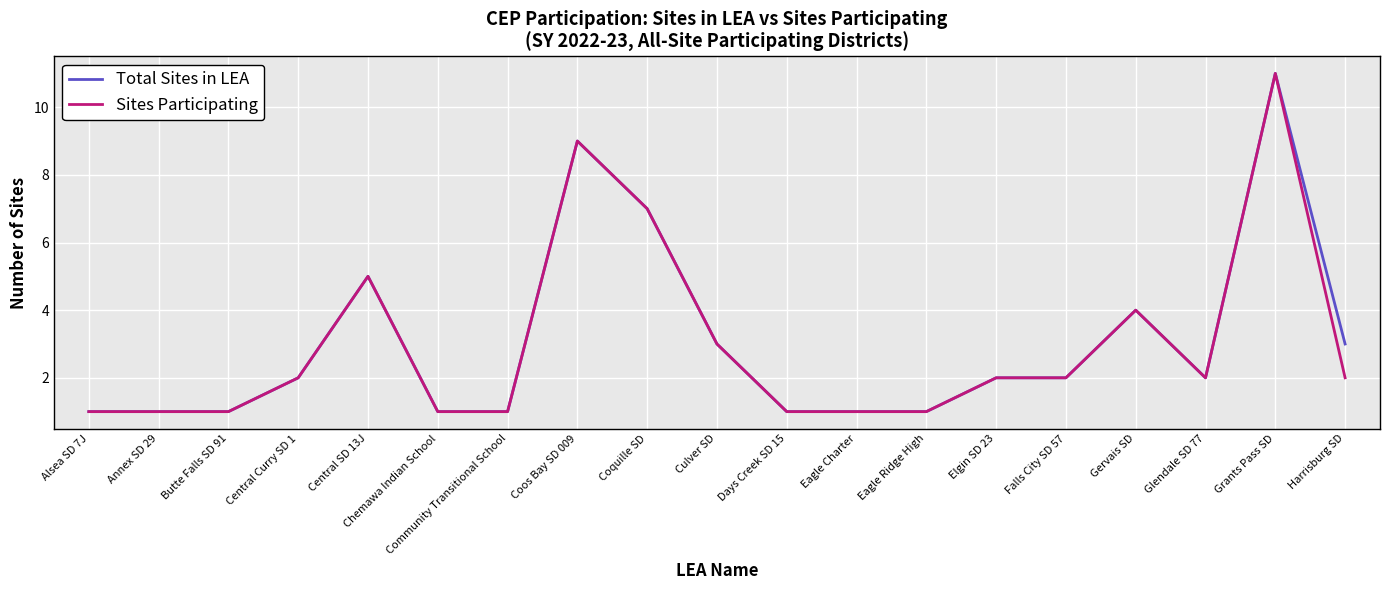

What position from the left is Chemawa Indian School?

6